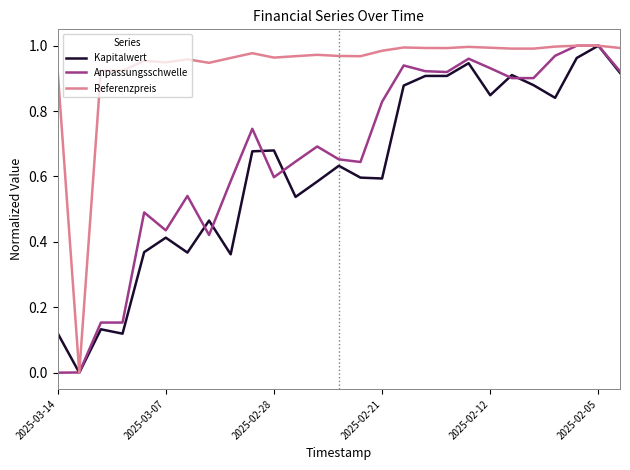

Which series has the largest total across all categories?

Referenzpreis